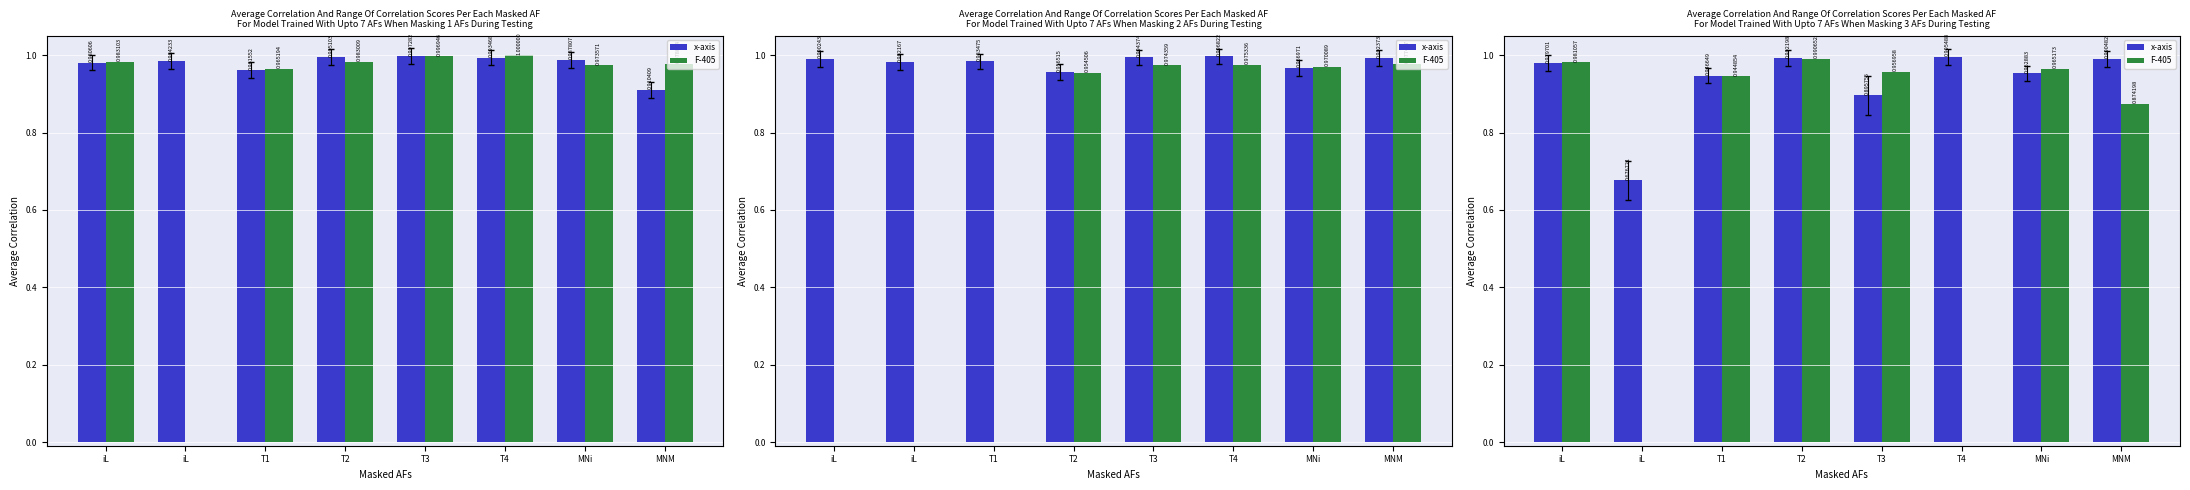

Is the value of x-axis at T3 greater than the value of F-405 at iL?

No